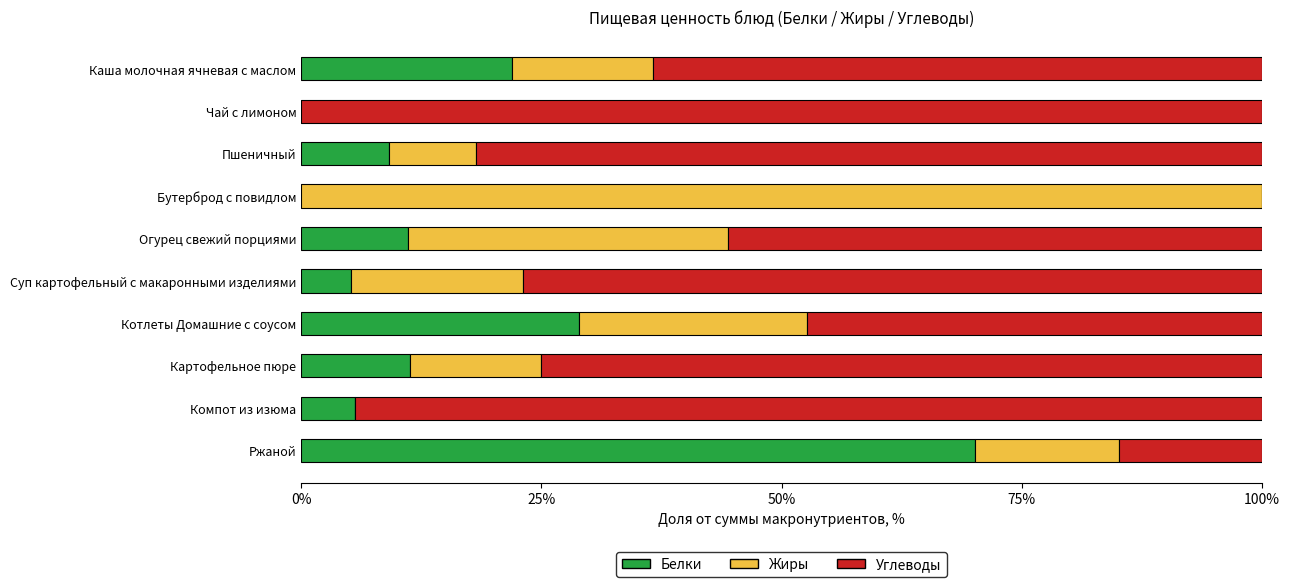

Is it true that Белки equals 0.0 at Чай с лимоном?

True